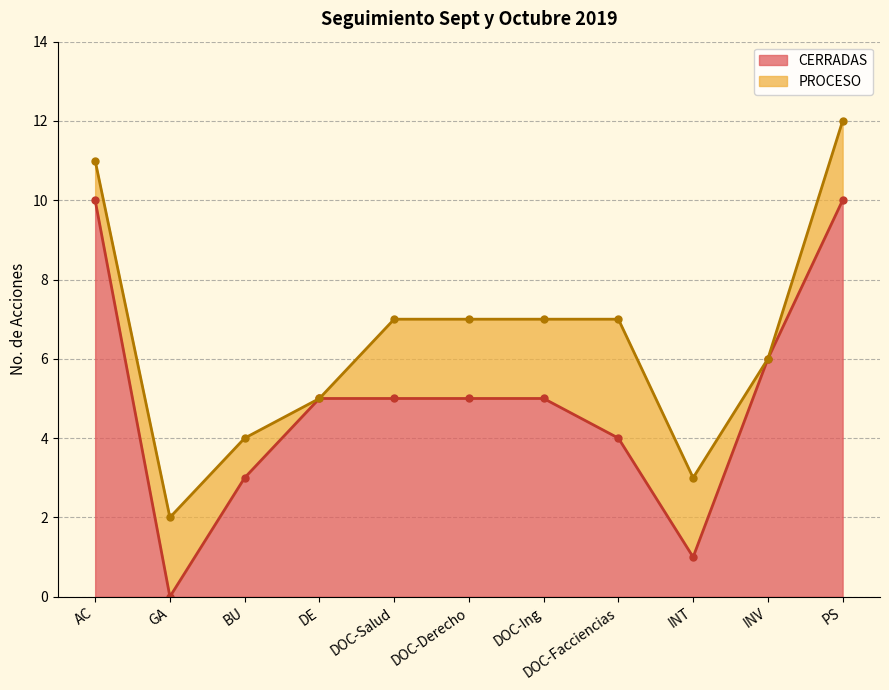

Between BU and DE, which is larger?

DE